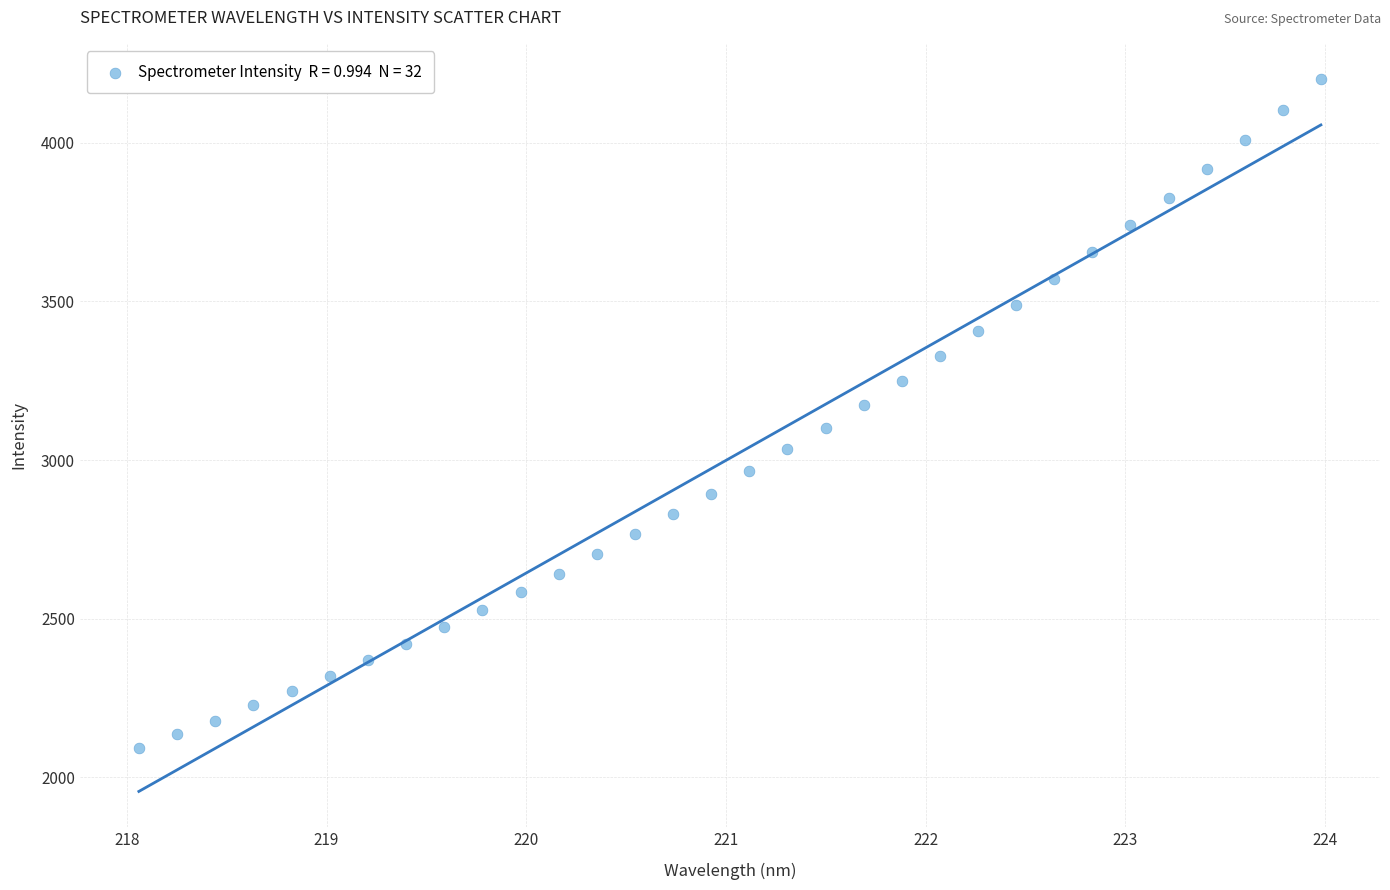

What is the range of Y values (max minus min)?

2108.0